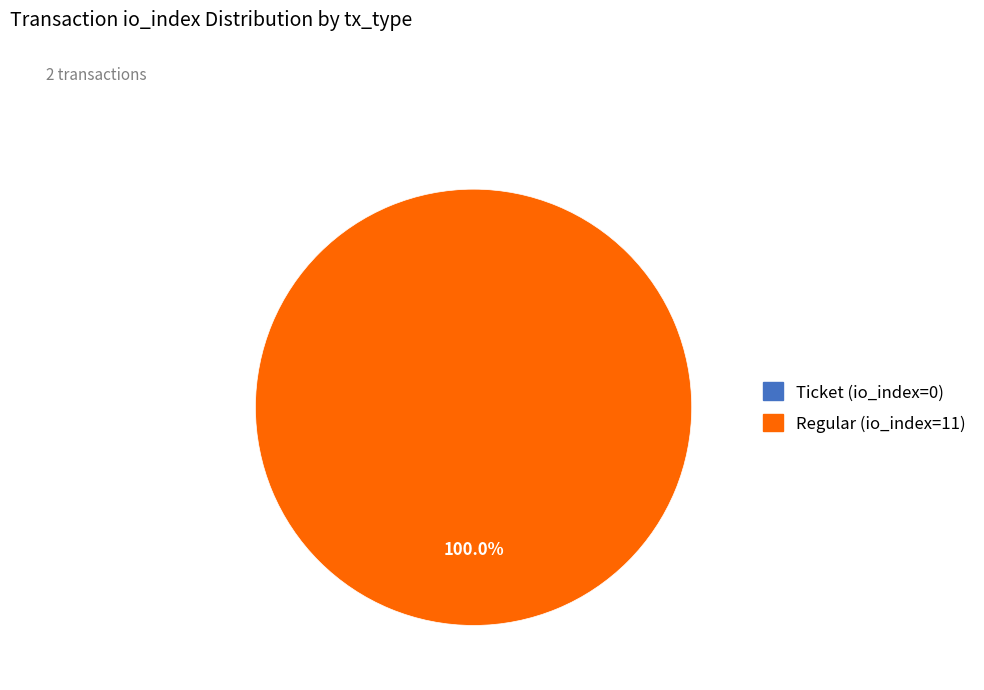

What is the total percentage of Regular (io_index=11) and Ticket (io_index=0)?

100.0%